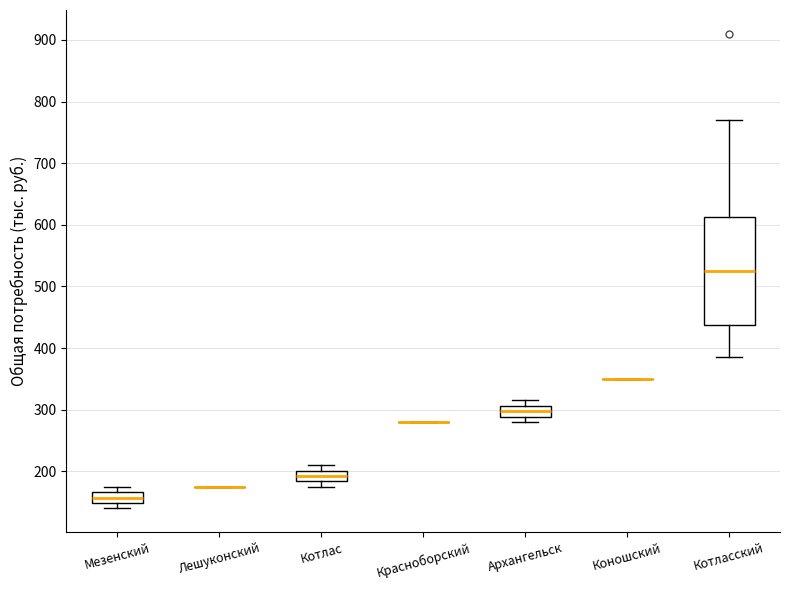

Comparing the boxes themselves (not the whiskers), which one is the tallest?

Котласский